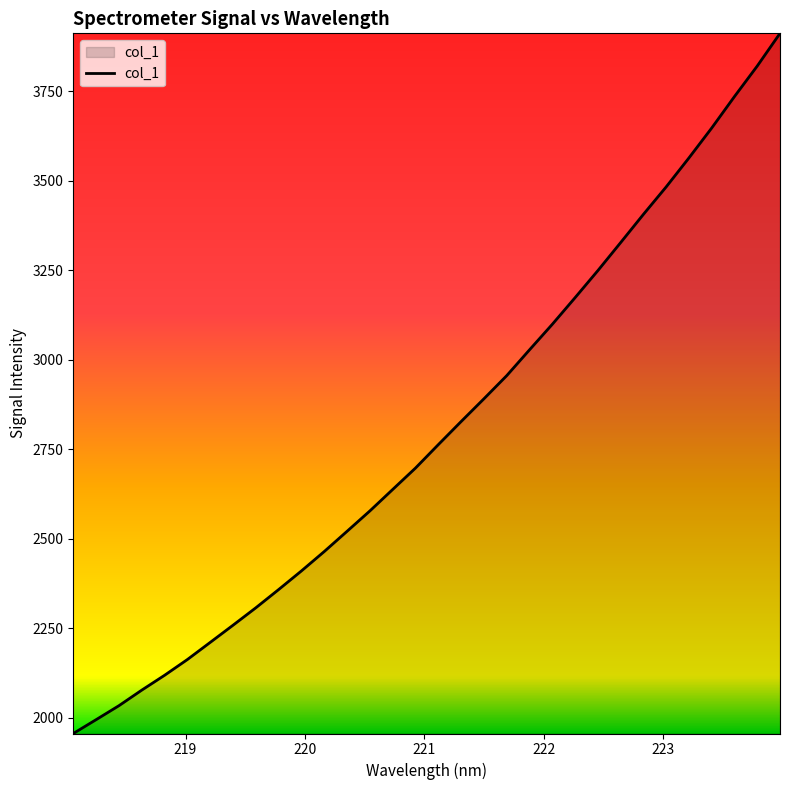

What is the greatest value displayed?

3911.4